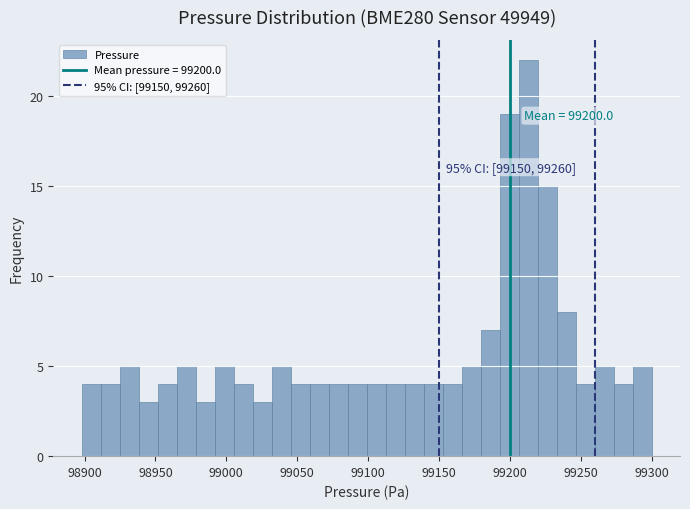

Read against the x-axis, roughly where is the centre of the tallest bar?

99215